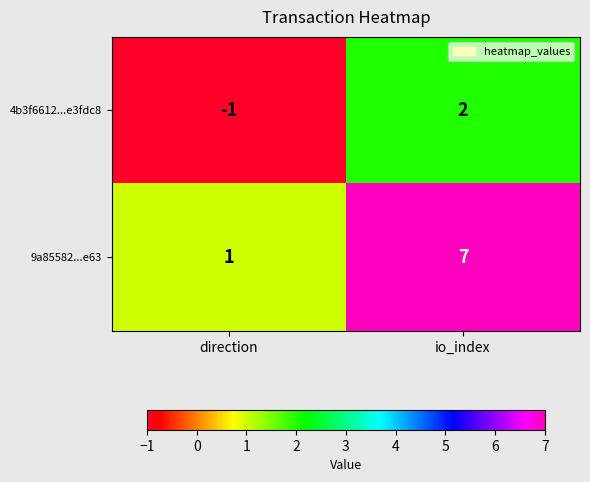

Where is 9a85582...e63 nearest to the value 4?

direction